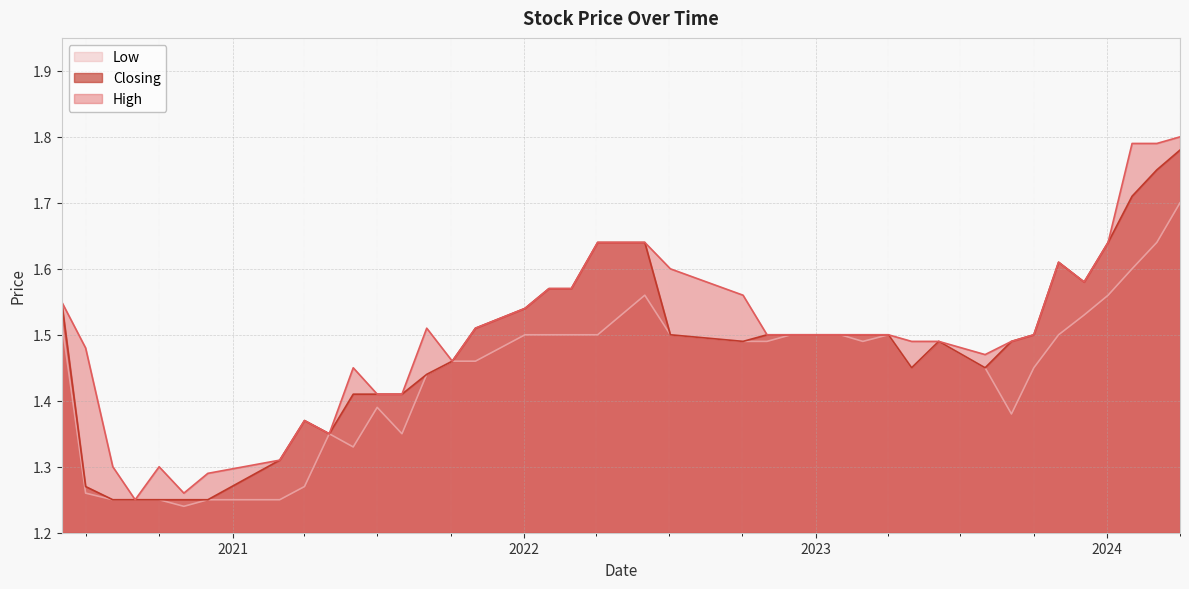

Is it true that Closing equals 2.0 at 01/11/2020?

False